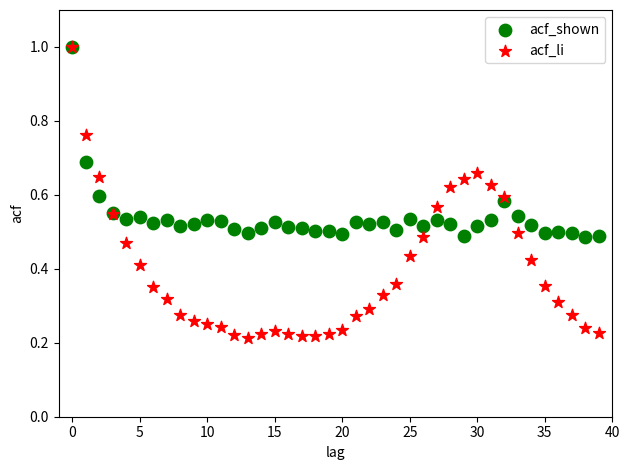

Which series has the largest Y range (max minus min)?

acf_li